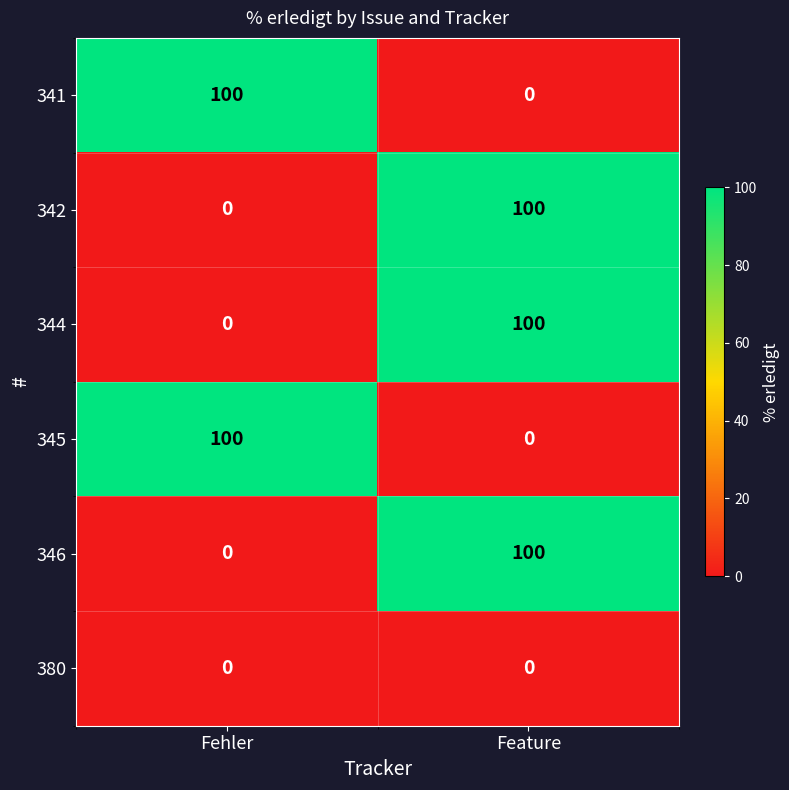

The 341 series shows 67 at Feature. True or false?

False